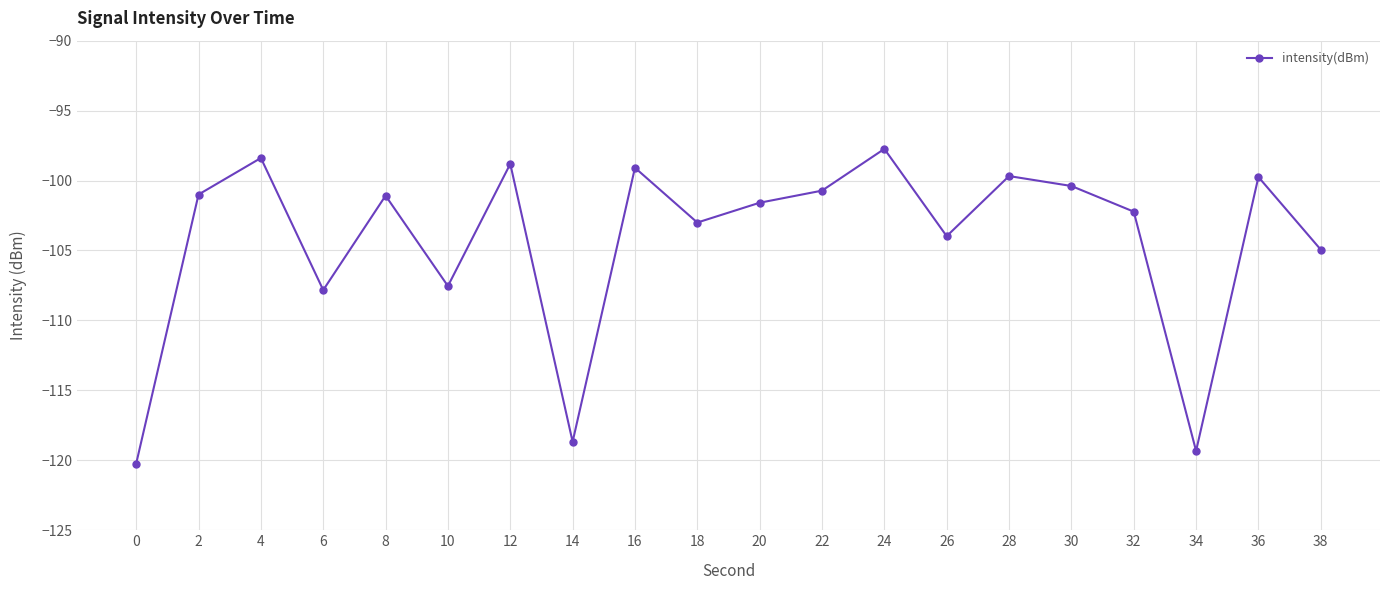

What is the average value?

-104.3